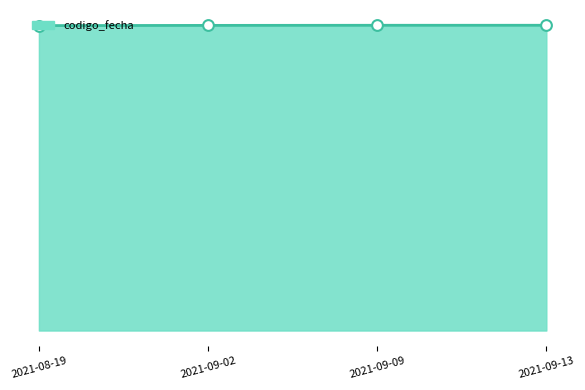

Is this an area chart (filled region under the line)?

Yes